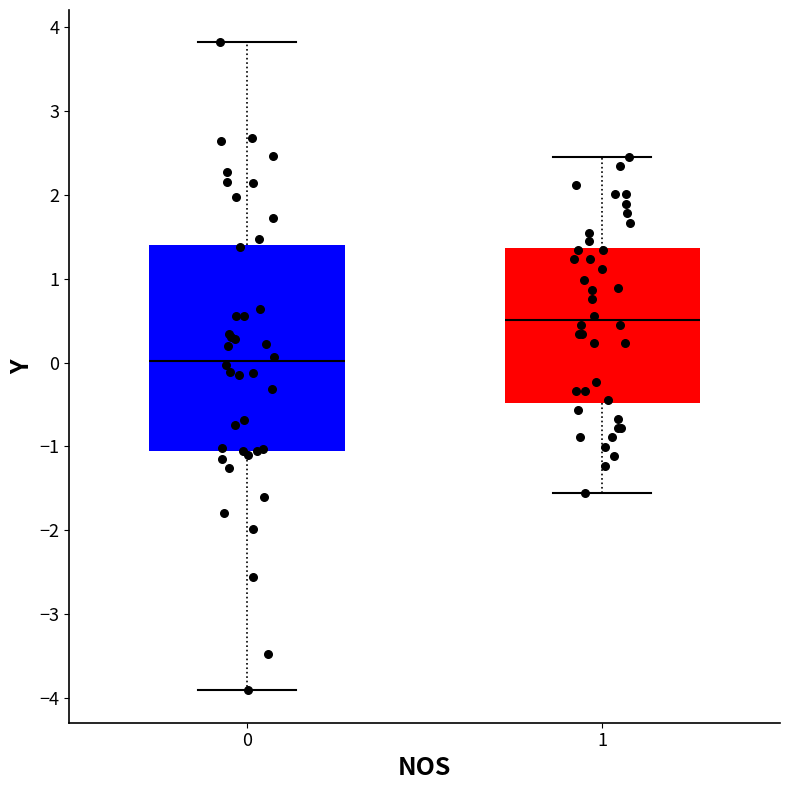

Where is the lower edge of the box at x = 0 on the y-axis? The values are not printed on the chart, so give them approximately, as read against the axis.

-1.1